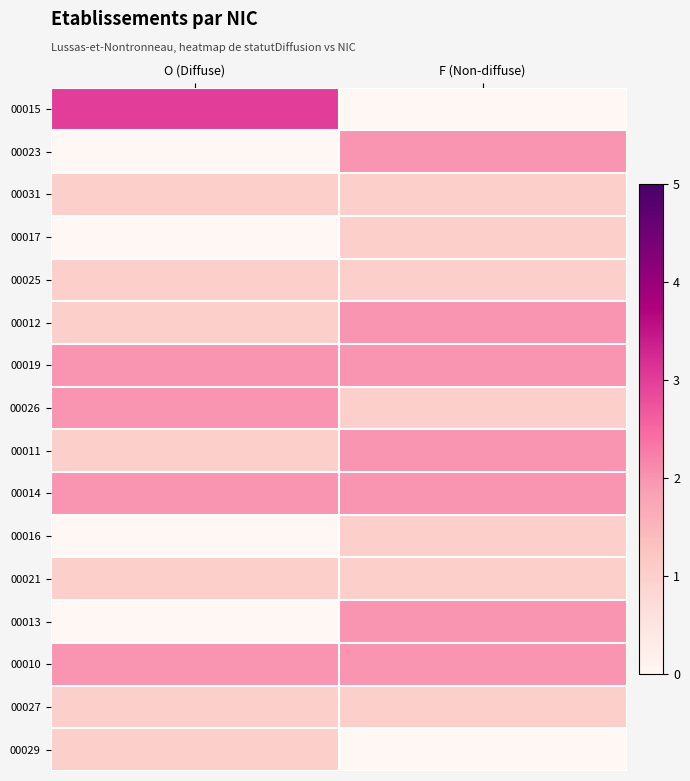

Reading left to right, transcribe all the data shown in this chart.

00015: O (Diffuse)=3	F (Non-diffuse)=0
00023: O (Diffuse)=0	F (Non-diffuse)=2
00031: O (Diffuse)=1	F (Non-diffuse)=1
00017: O (Diffuse)=0	F (Non-diffuse)=1
00025: O (Diffuse)=1	F (Non-diffuse)=1
00012: O (Diffuse)=1	F (Non-diffuse)=2
00019: O (Diffuse)=2	F (Non-diffuse)=2
00026: O (Diffuse)=2	F (Non-diffuse)=1
00011: O (Diffuse)=1	F (Non-diffuse)=2
00014: O (Diffuse)=2	F (Non-diffuse)=2
00016: O (Diffuse)=0	F (Non-diffuse)=1
00021: O (Diffuse)=1	F (Non-diffuse)=1
00013: O (Diffuse)=0	F (Non-diffuse)=2
00010: O (Diffuse)=2	F (Non-diffuse)=2
00027: O (Diffuse)=1	F (Non-diffuse)=1
00029: O (Diffuse)=1	F (Non-diffuse)=0